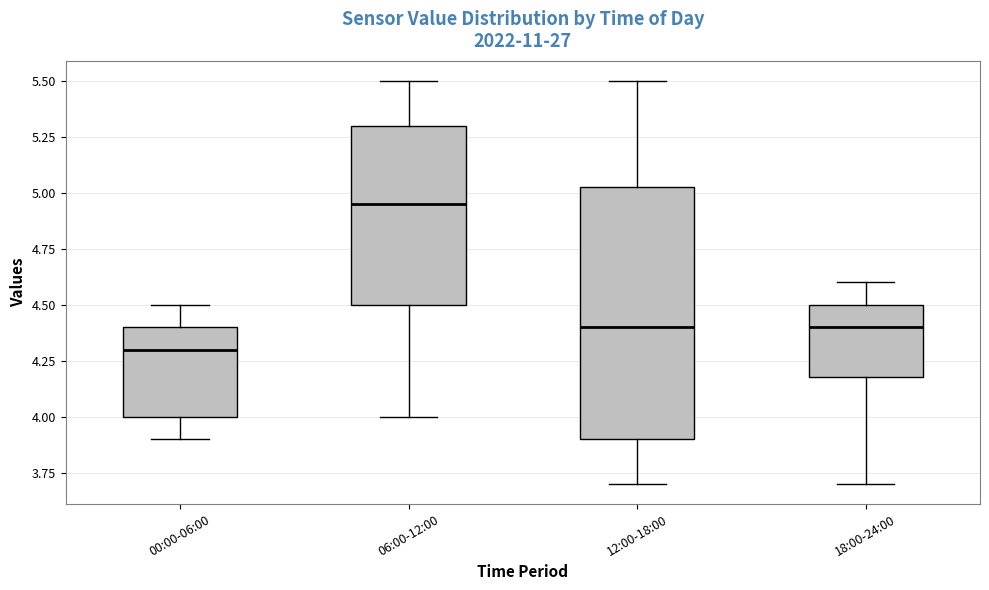

Where does the upper whisker of the box for 00:00-06:00 end on the y-axis? The values are not printed on the chart, so give them approximately, as read against the axis.

4.50